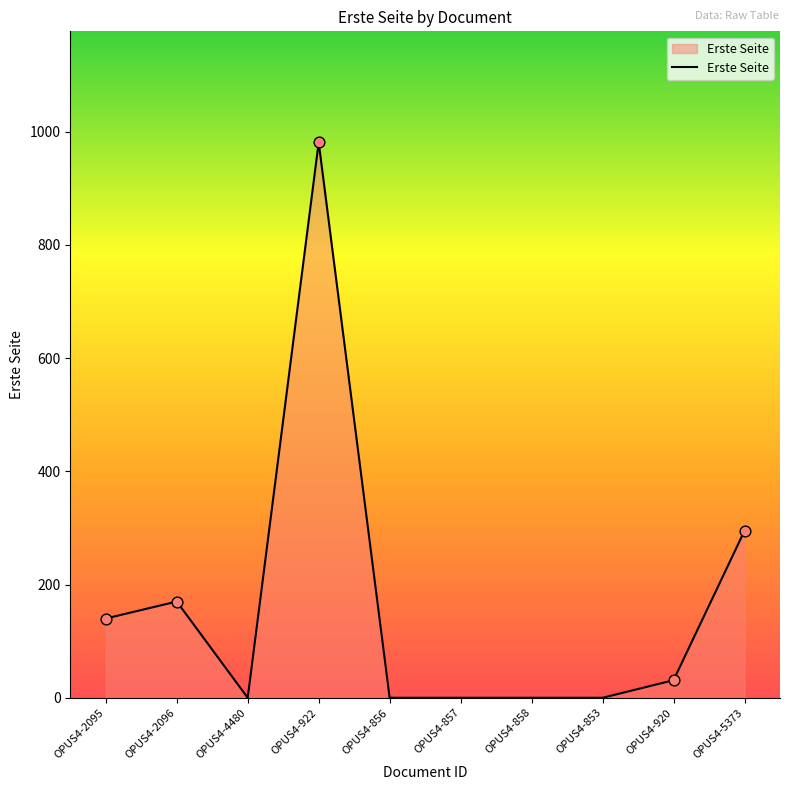

What is the change in value from OPUS4-856 to OPUS4-5373?

+295